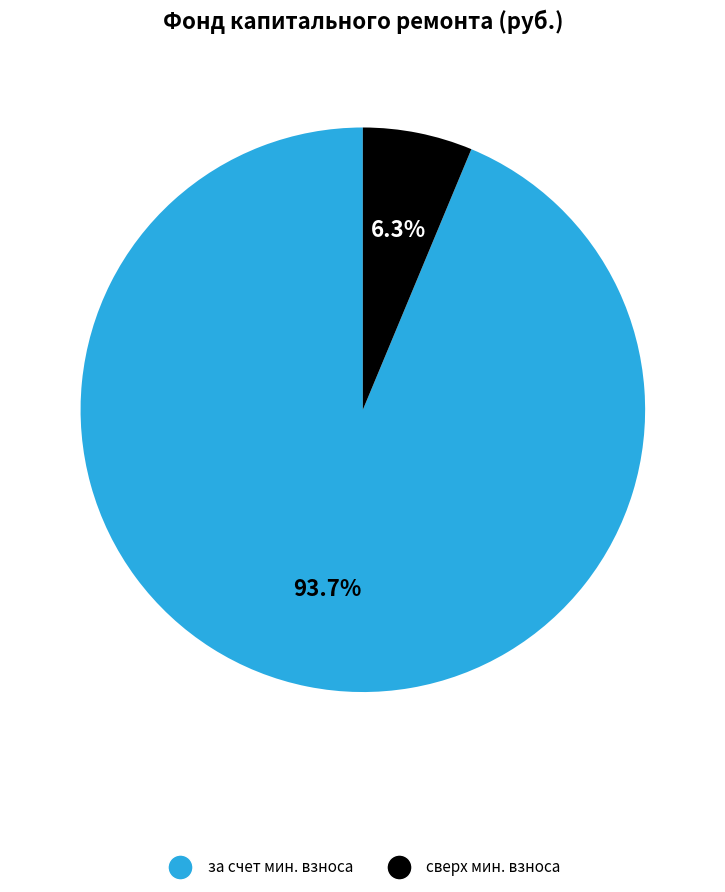

Count the number of slices in the pie.

2